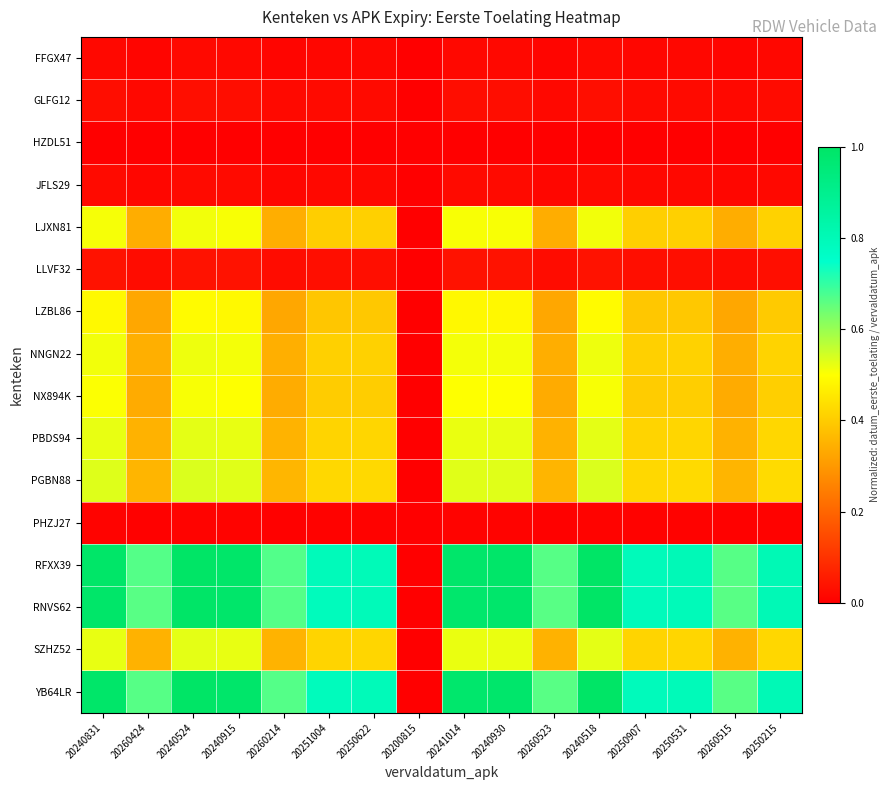

Which series has the largest total across all categories?

RFXX39